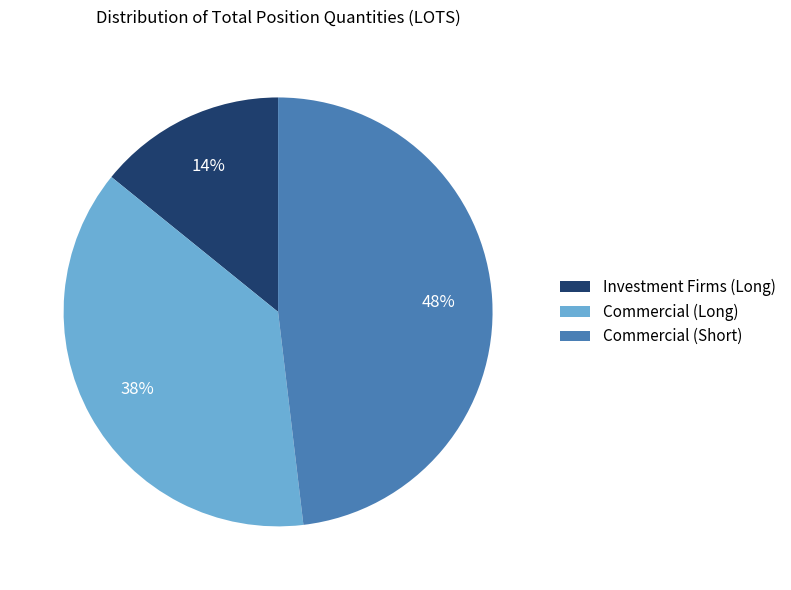

How many slices are in this pie chart?

3